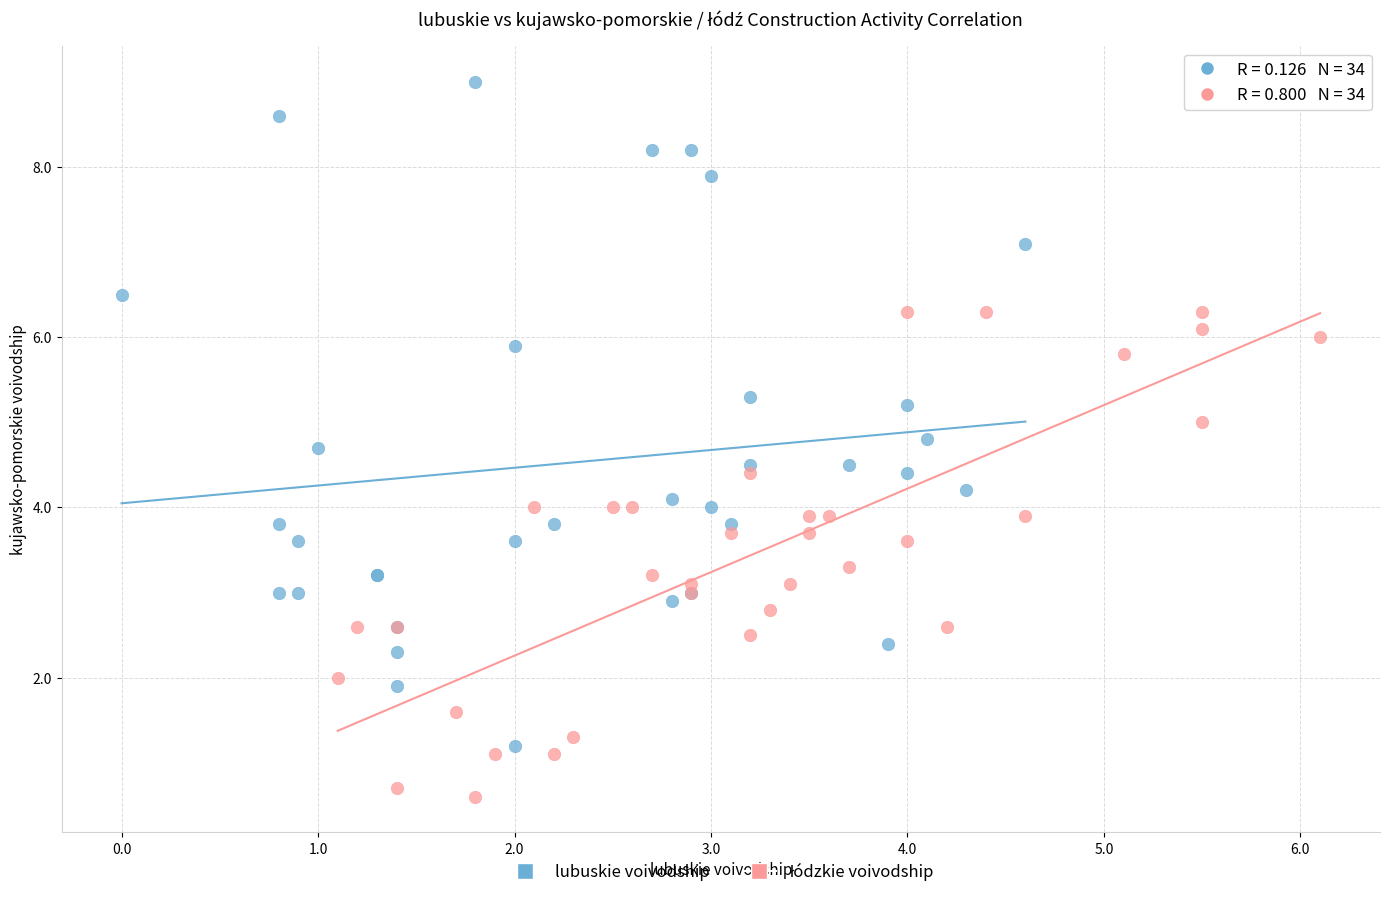

Which series has the widest spread of Y values?

lubuskie voivodship